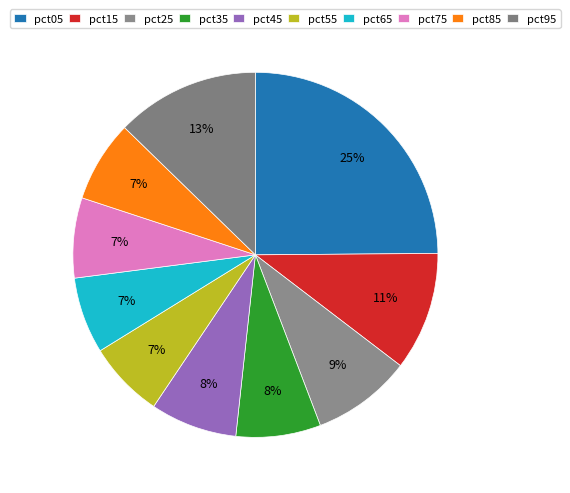

How many segments does this pie chart have?

10